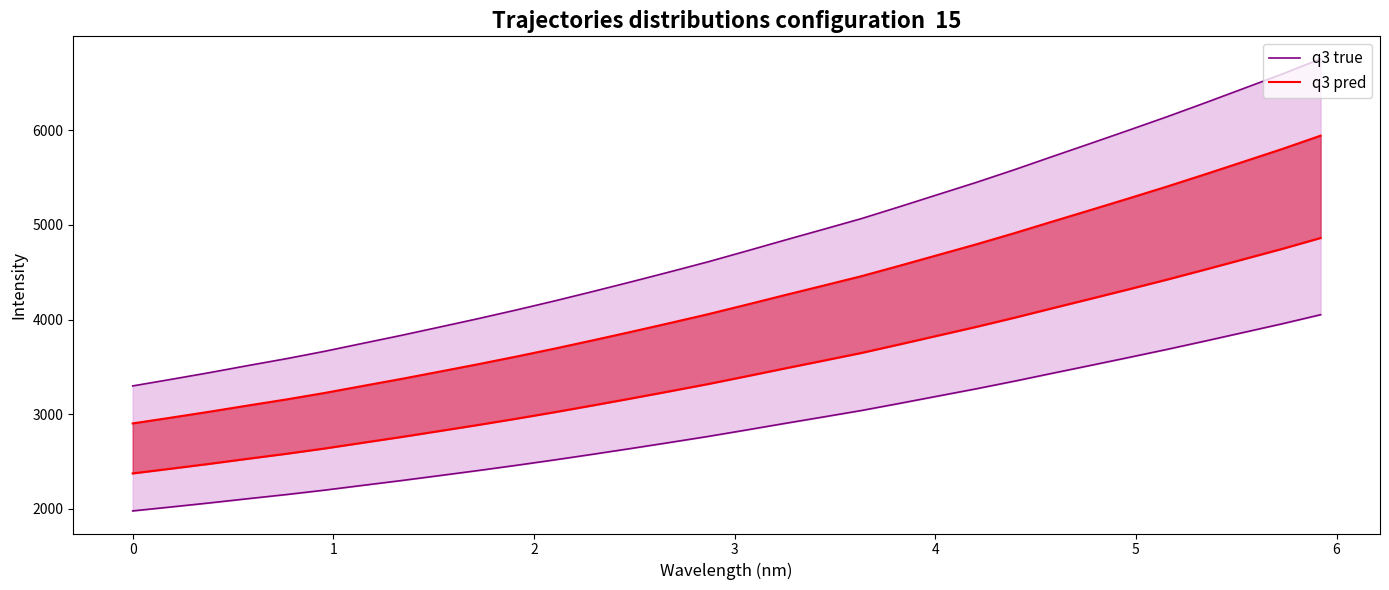

True or false: q3 pred and q3 true cross at least once.

False